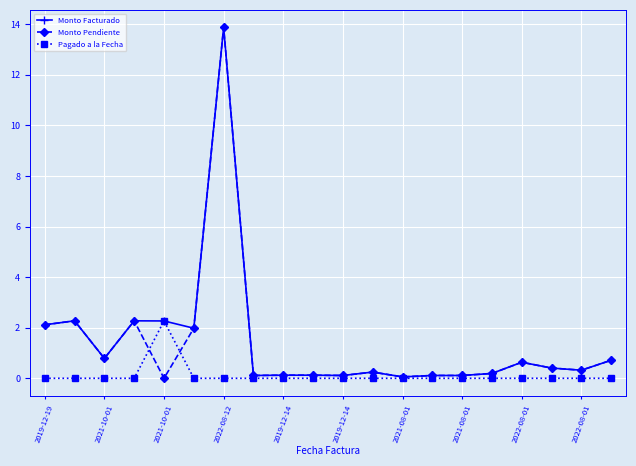

What is the greatest value displayed?

13.9